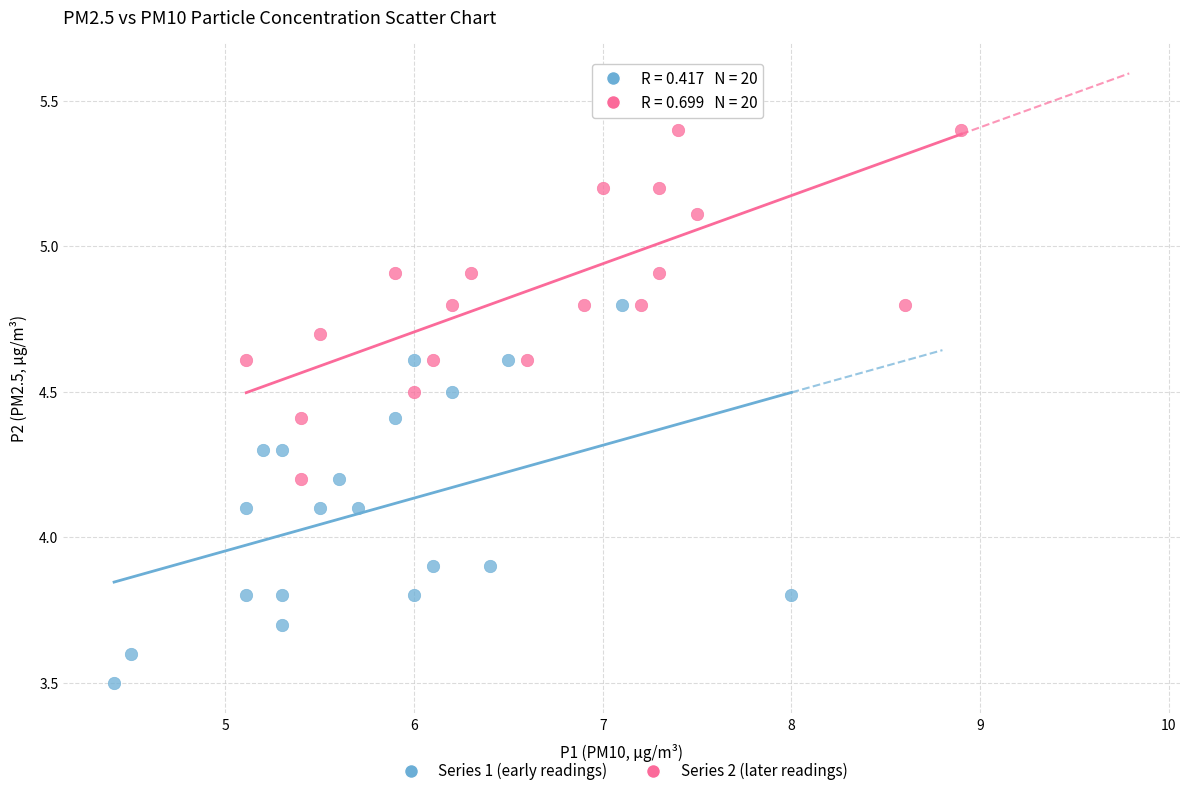

What are all the series names shown in the legend?

Series 1 (early readings), Series 2 (later readings)